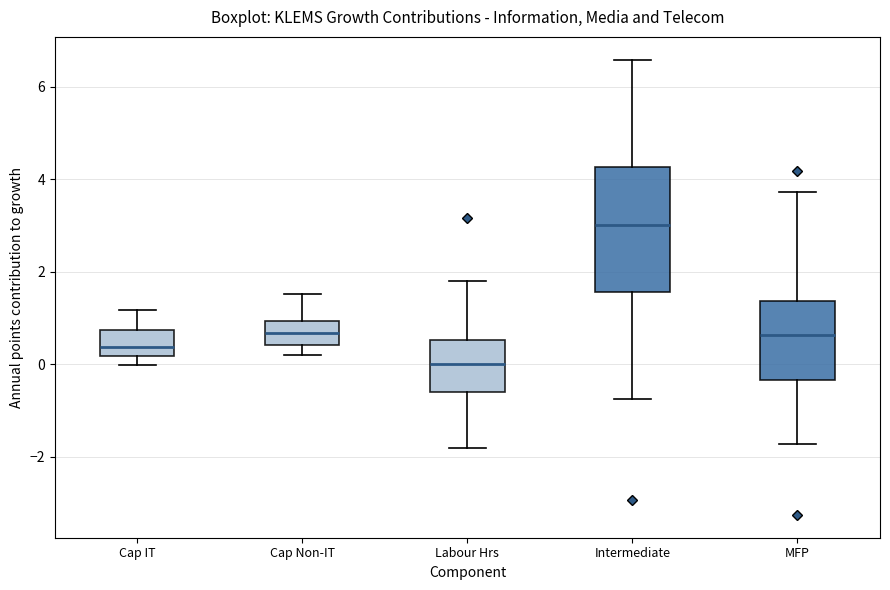

Reading left to right, read every box against the y-axis: the position of its median line, the range the box covers, and the ends of its whiskers. The values are not printed on the chart, so give them approximately, as read against the axis.

Cap IT: median 0.4, box 0.2 to 0.8, whiskers 0.0 to 1.2
Cap Non-IT: median 0.6, box 0.4 to 1.0, whiskers 0.2 to 1.6
Labour Hrs: median 0.0, box -0.6 to 0.6, whiskers -1.8 to 1.8
Intermediate: median 3.0, box 1.6 to 4.2, whiskers -0.8 to 6.6
MFP: median 0.6, box -0.4 to 1.4, whiskers -1.8 to 3.8